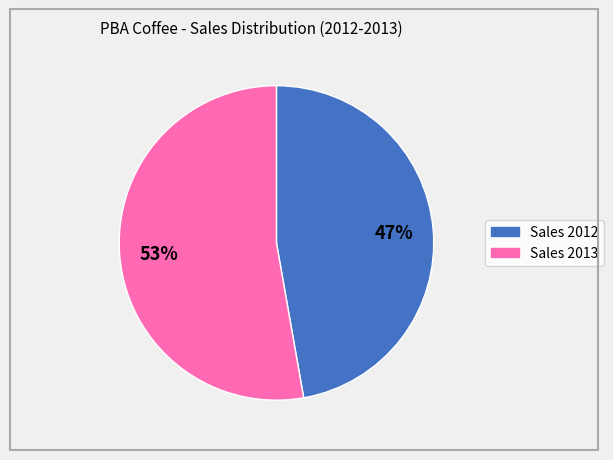

Rank the categories by value from highest to lowest.

Sales 2013, Sales 2012